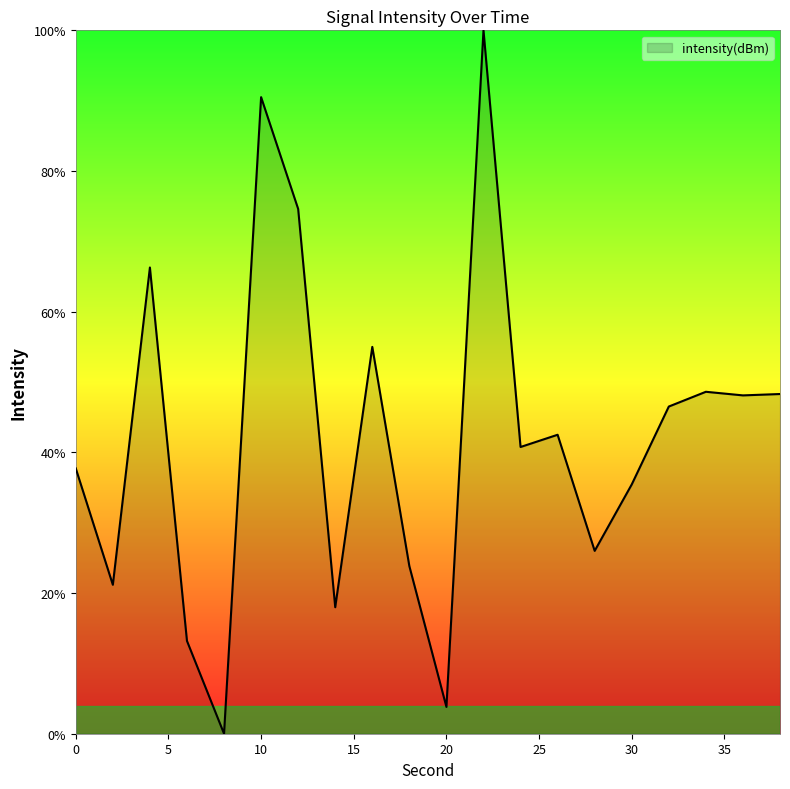

What is the difference between the maximum and minimum values?

100.0